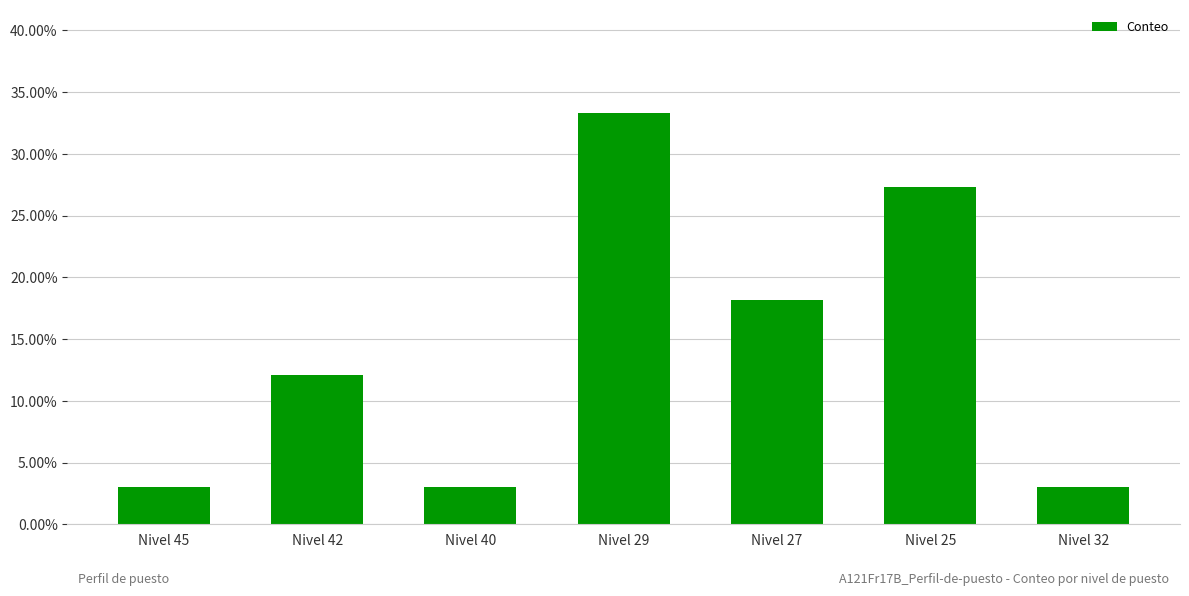

Does the chart contain any negative values?

No